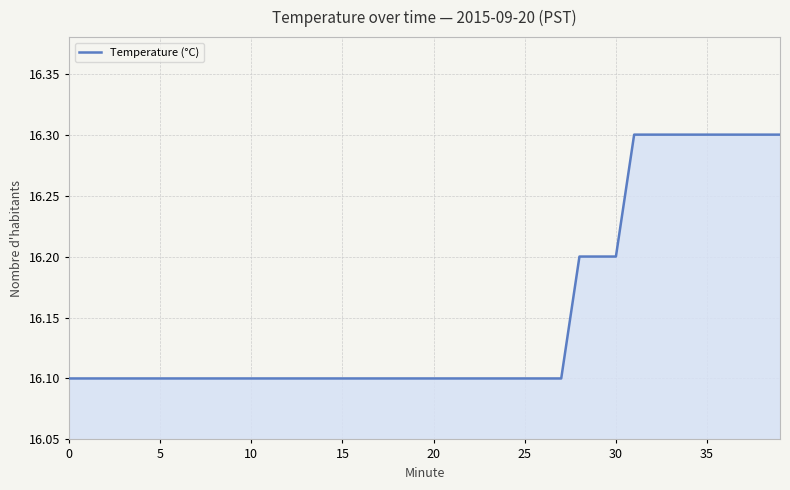

Count the number of data series in this chart.

1